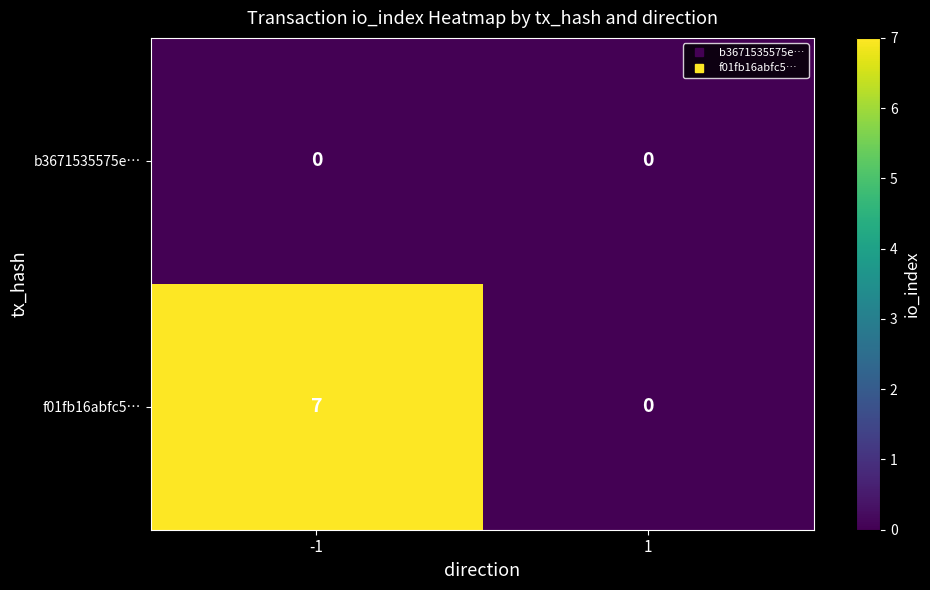

Which series has the largest total across all categories?

f01fb16abfc5…